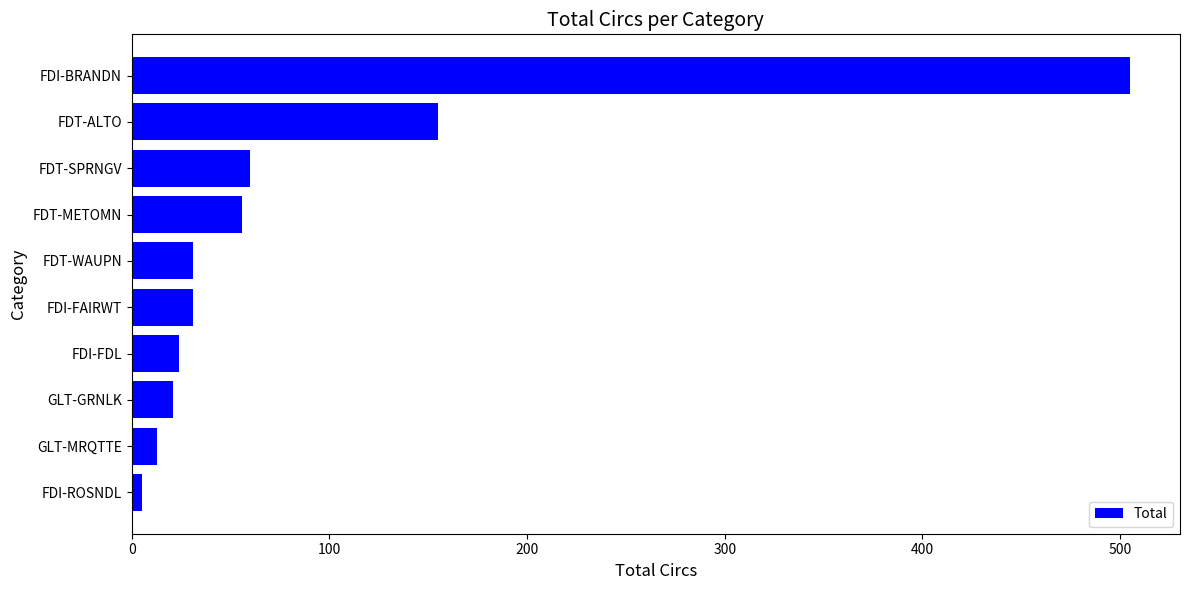

Reading bottom to top, what are all the values shown in this chart?

5	13	21	24	31	31	56	60	155	505